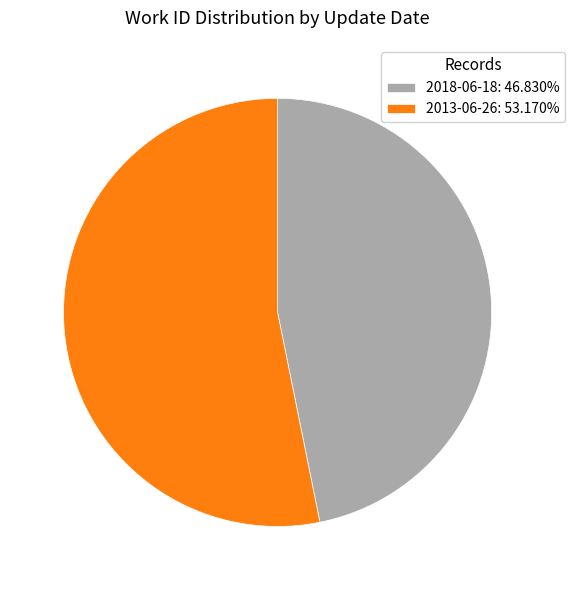

Which slice is the smallest?

2018-06-18